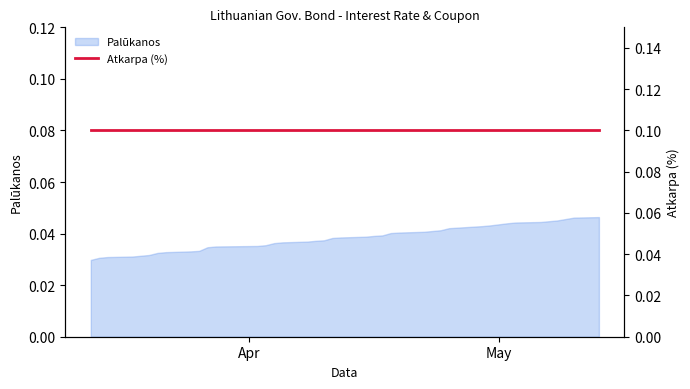

How many lines are shown in the chart?

1